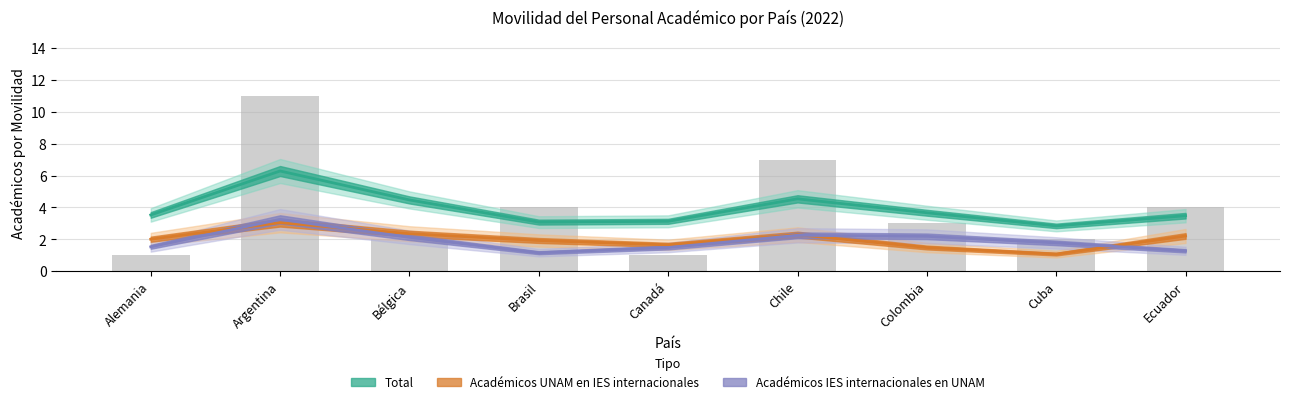

Which series changed the most between Cuba and Ecuador?

Académicos UNAM en IES internacionales